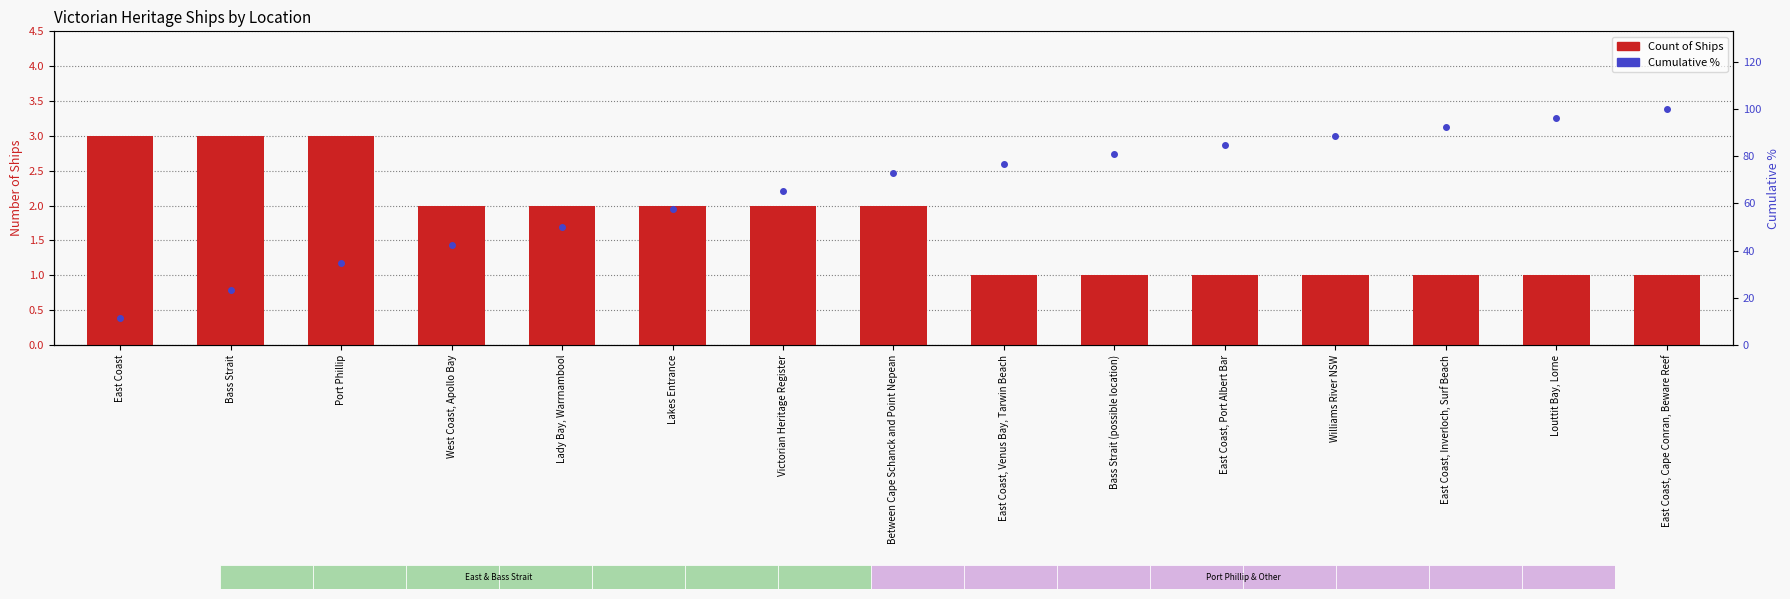

What is the greatest value displayed?

100.0